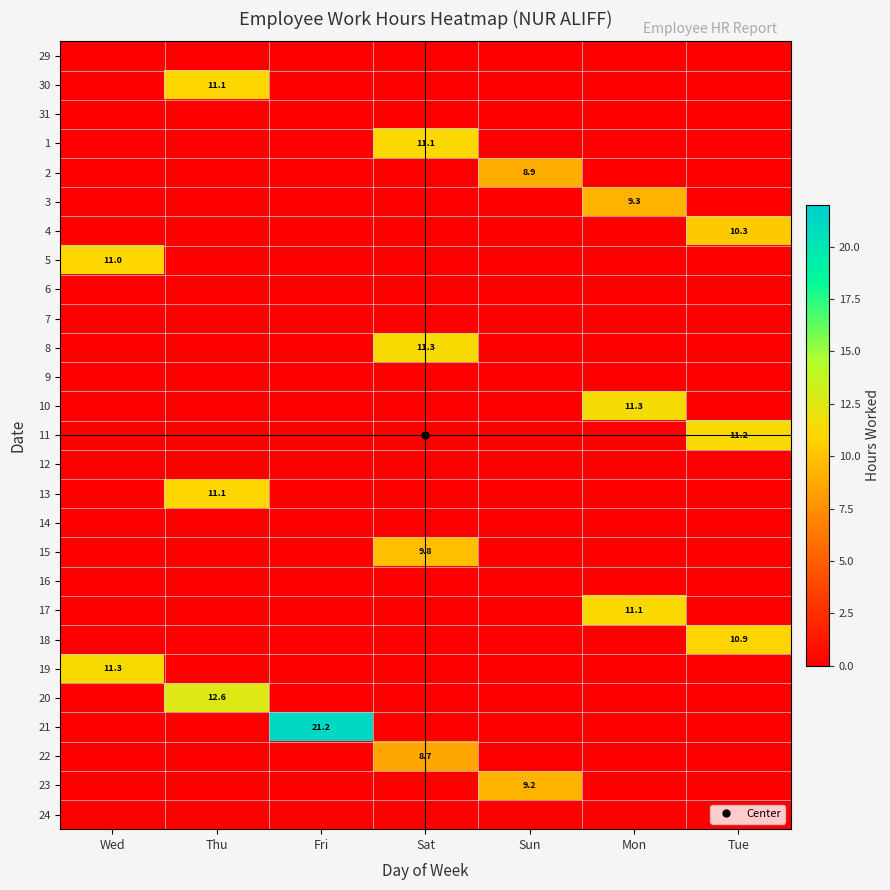

Which label corresponds to the smallest value in the chart?

Wed